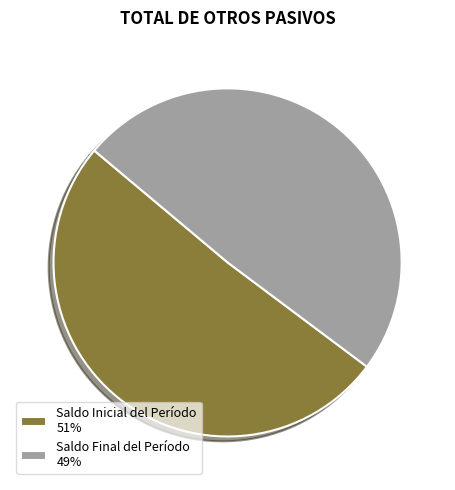

Combined, do Saldo Inicial del Período 51% and Saldo Final del Período 49% account for over 50%?

Yes